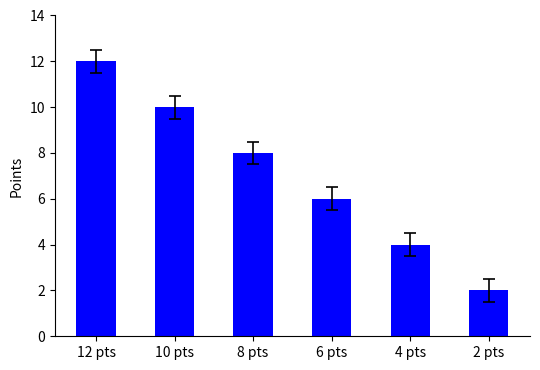

Rank the categories by value from highest to lowest.

12 pts, 10 pts, 8 pts, 6 pts, 4 pts, 2 pts